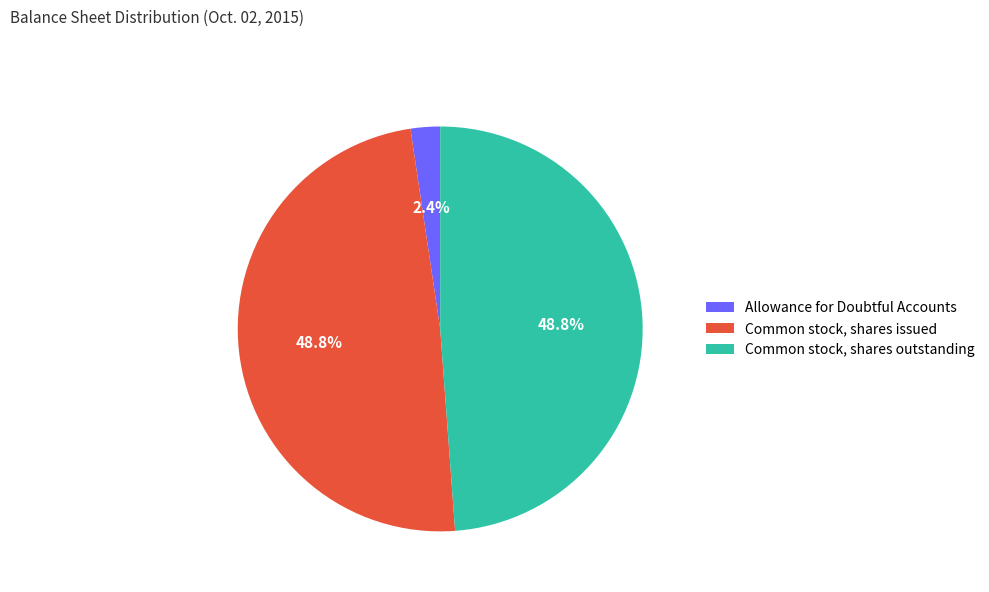

Between Allowance for Doubtful Accounts and Common stock, shares issued, which is larger?

Common stock, shares issued